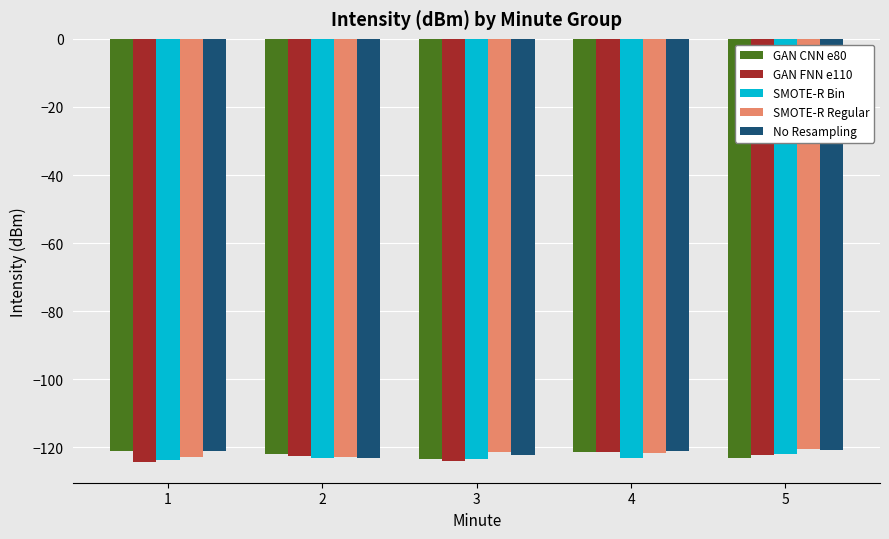

Count the number of categories in the chart.

5